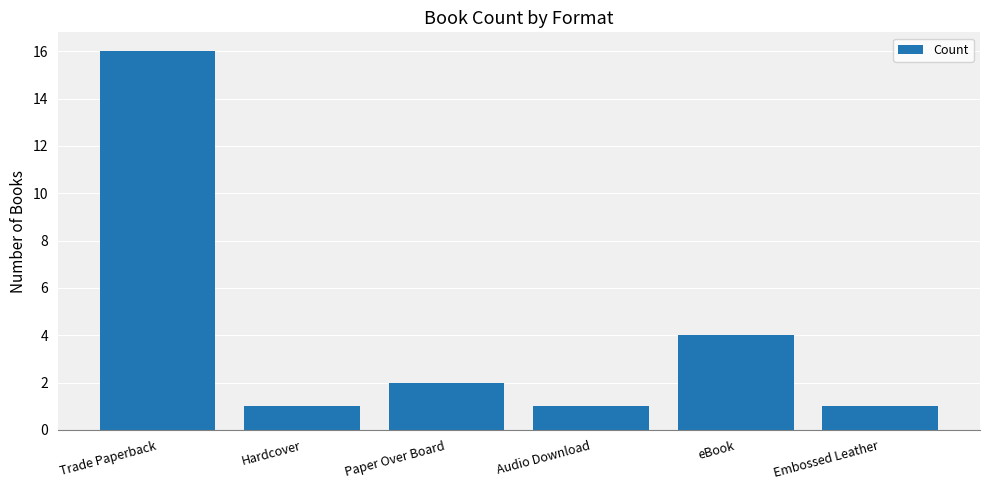

What position from the right is Hardcover?

5